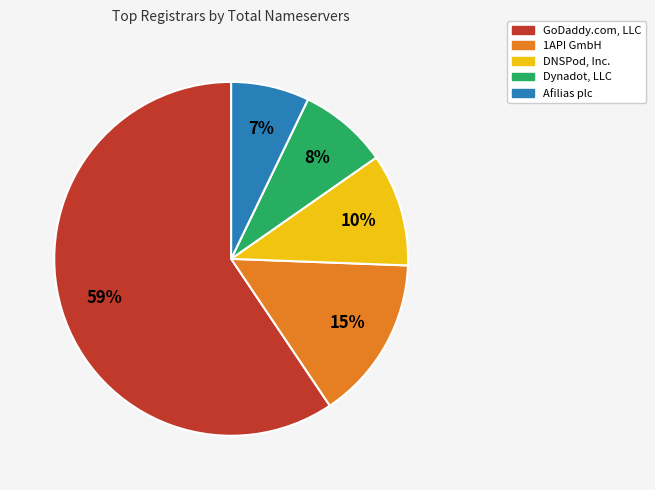

Which category has the biggest portion of the pie?

GoDaddy.com, LLC